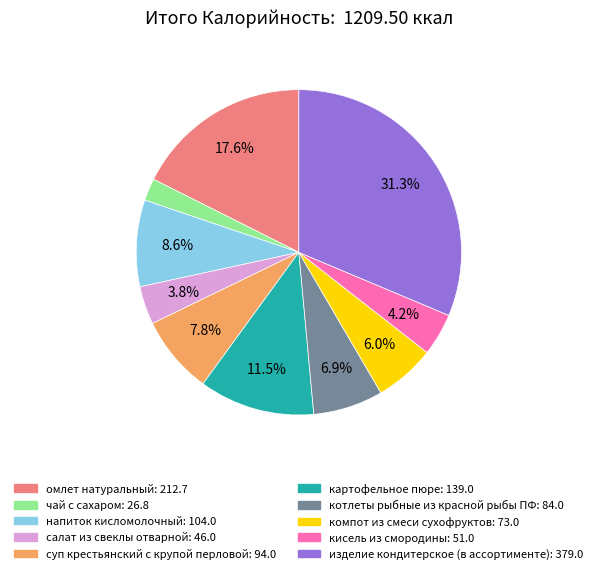

True or false: котлеты рыбные из красной рыбы ПФ accounts for 7% of the total.

True